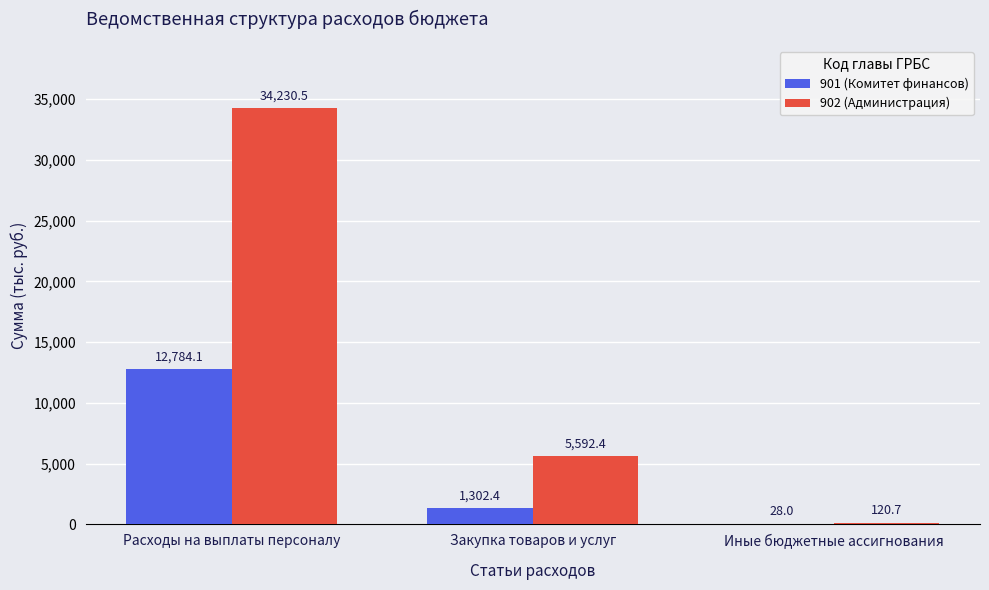

What is the highest value of the 901 (Комитет финансов) series?

12784.1